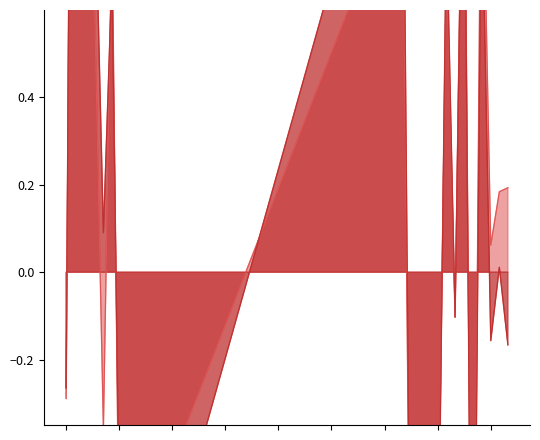

At which label is SDS_P2 closest to 0?

2023/01/17 02:02:20